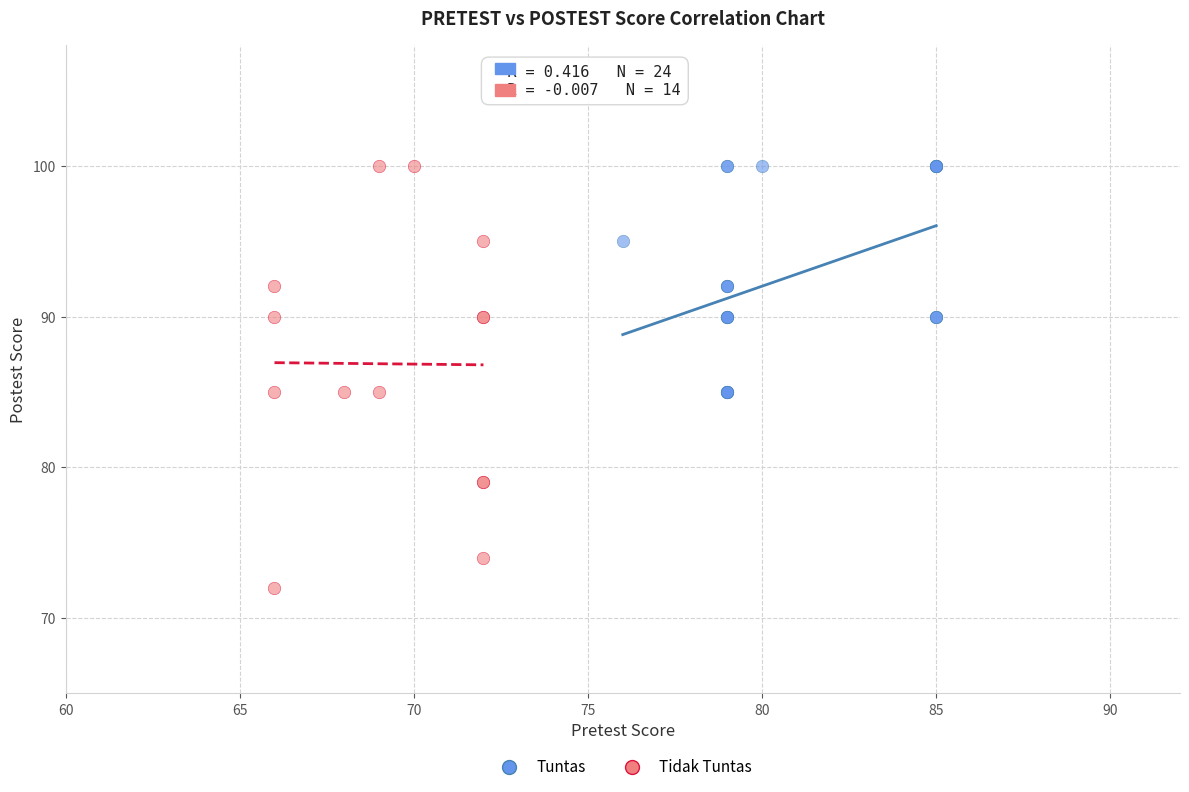

Which series has the largest Y range (max minus min)?

Tidak Tuntas